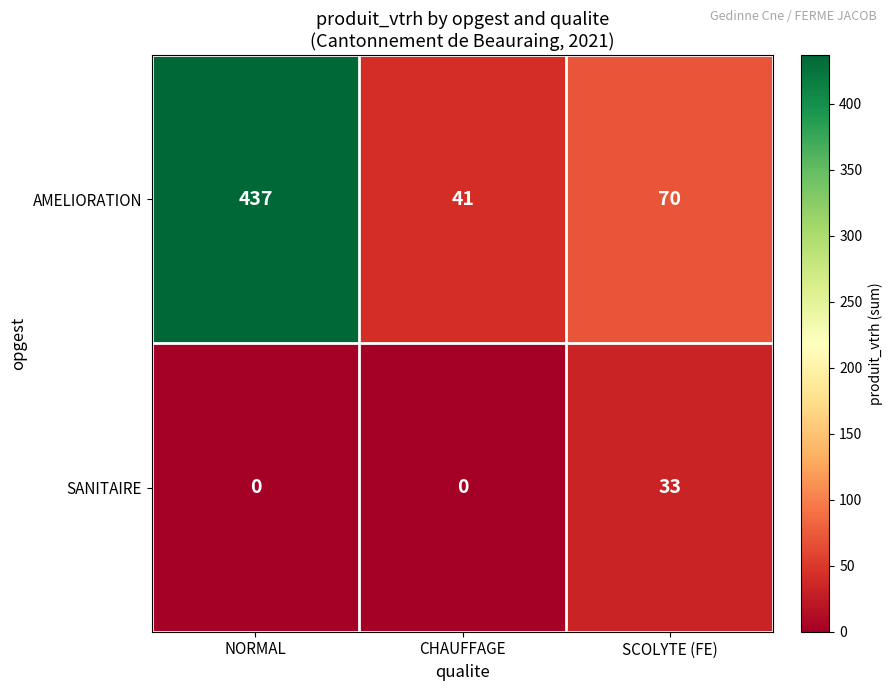

Rank the series at SCOLYTE (FE) from lowest to highest value.

SANITAIRE, AMELIORATION